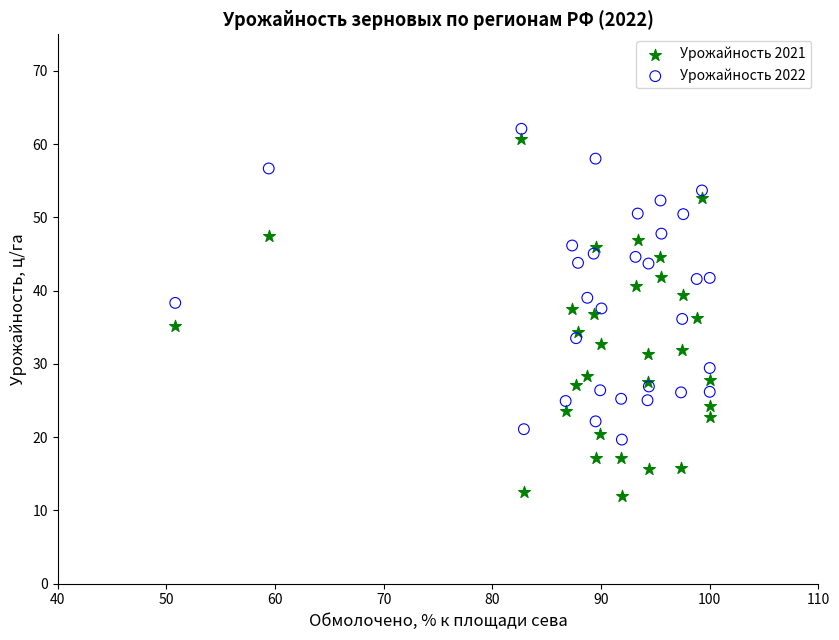

Which series reaches the minimum Y coordinate?

Урожайность 2021